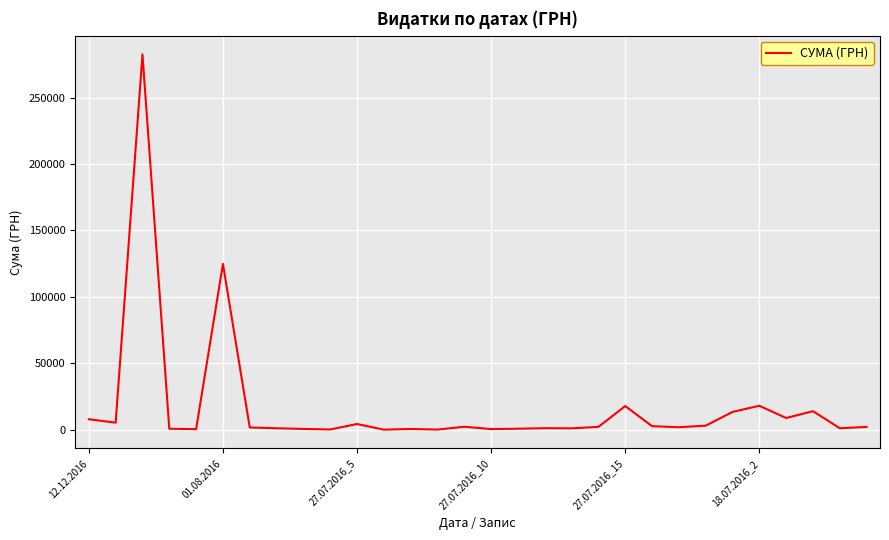

What is the difference between the maximum and minimum values?

282374.1